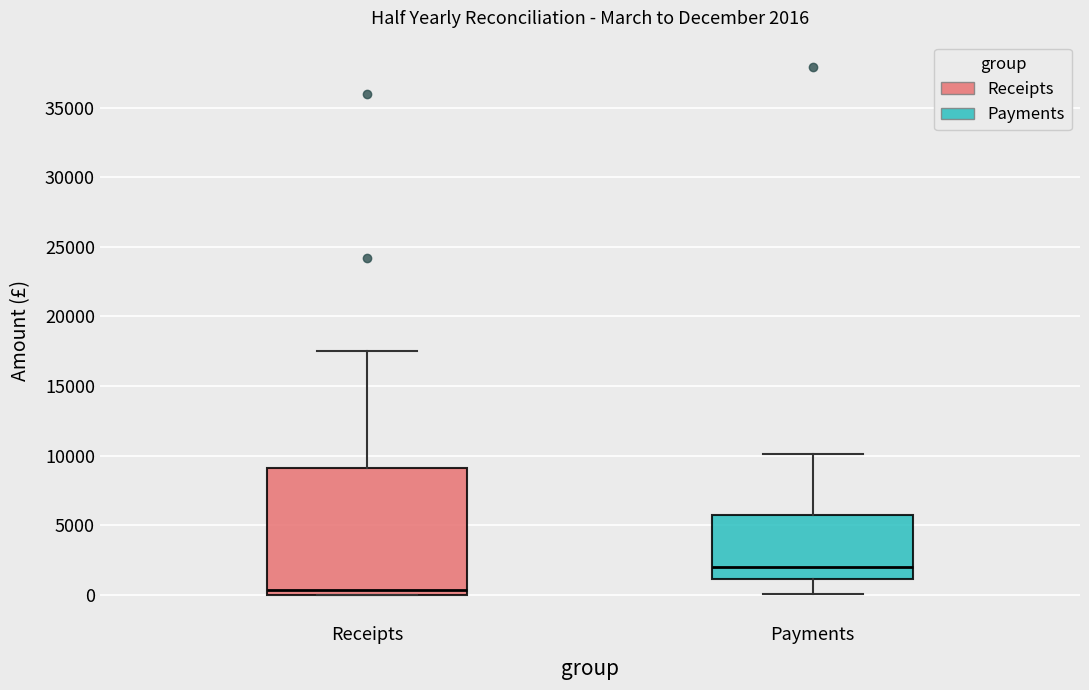

Which box is the tallest, from its lower edge to its upper edge?

Receipts